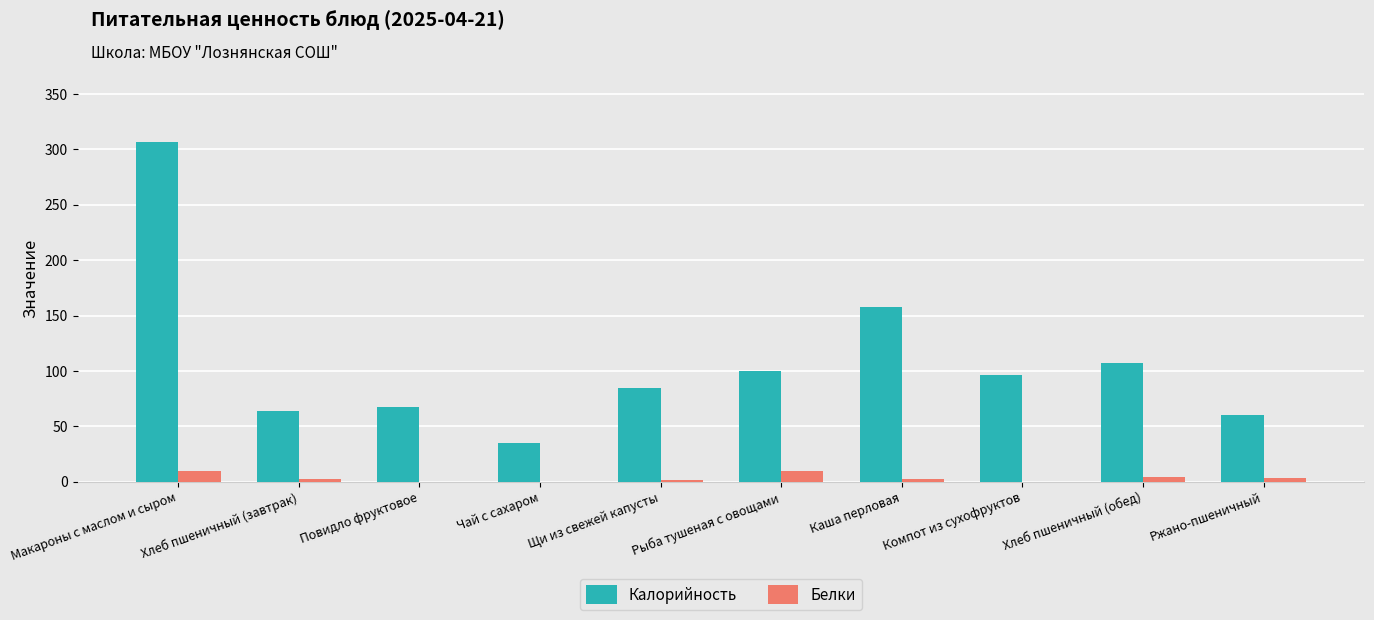

At which label does Белки first exceed 2?

Макароны с маслом и сыром